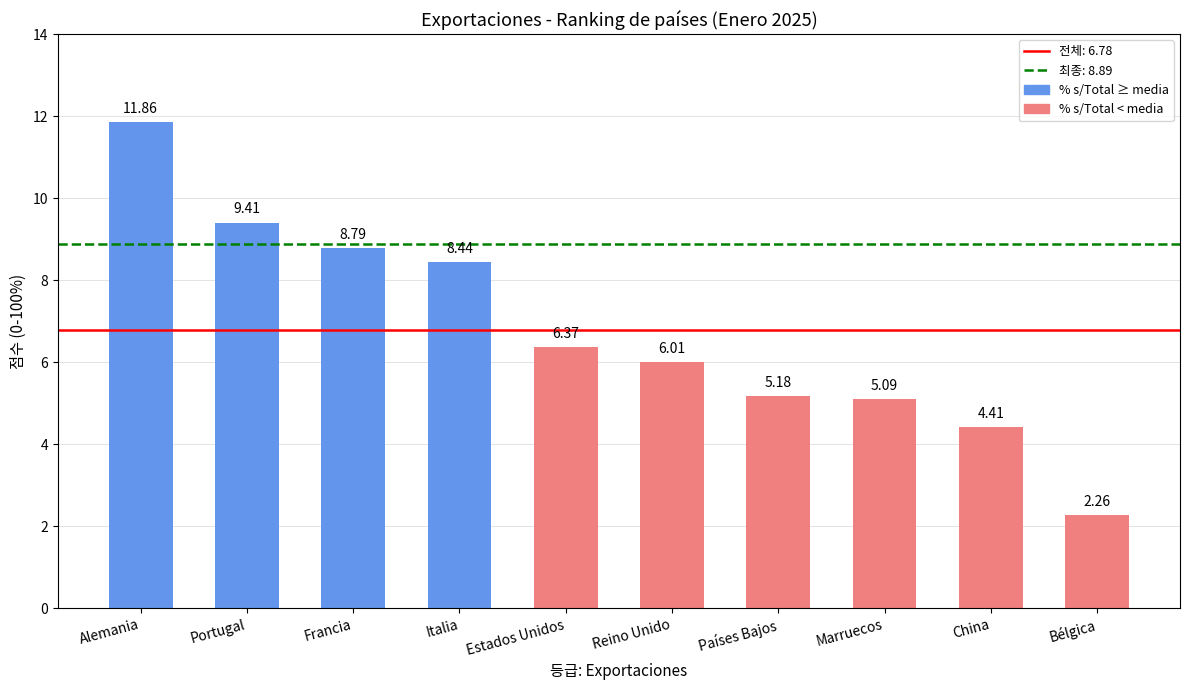

What is the label of the 10th bar from the right?

Alemania